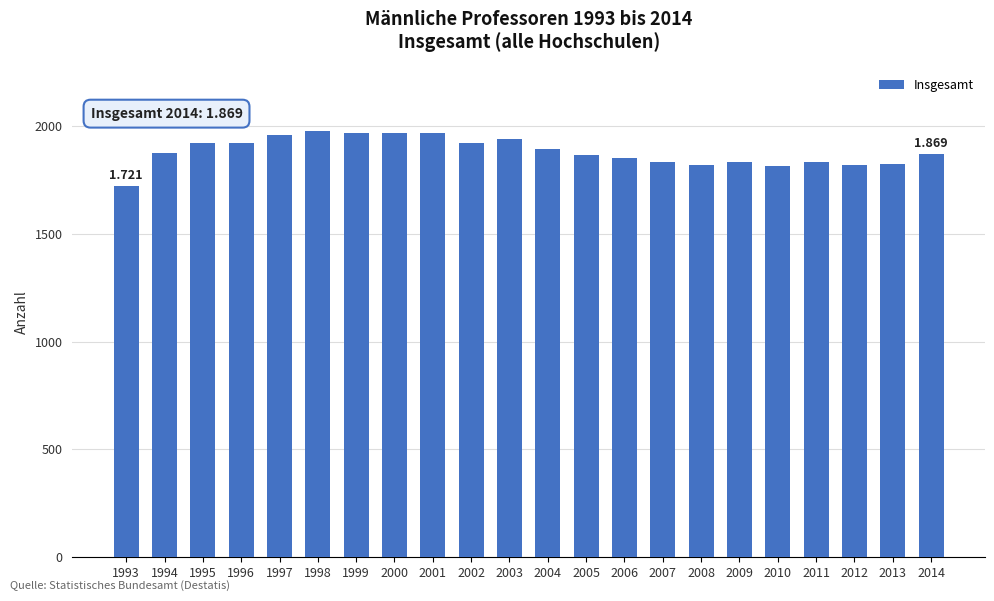

Read the value at 1997, to the nearest 10.

1960